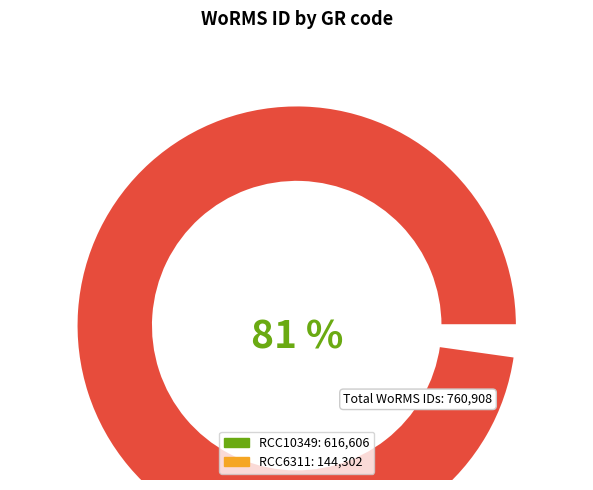

To the nearest percent, what is the average slice percentage?

50%